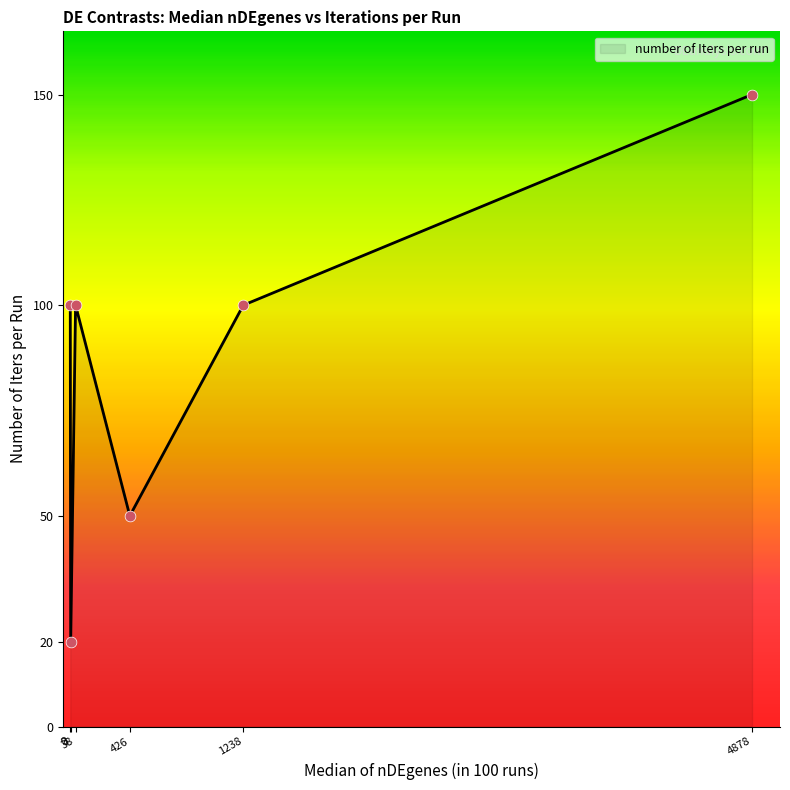

How many interior local valleys (lower than both neighbors) does the data have?

2